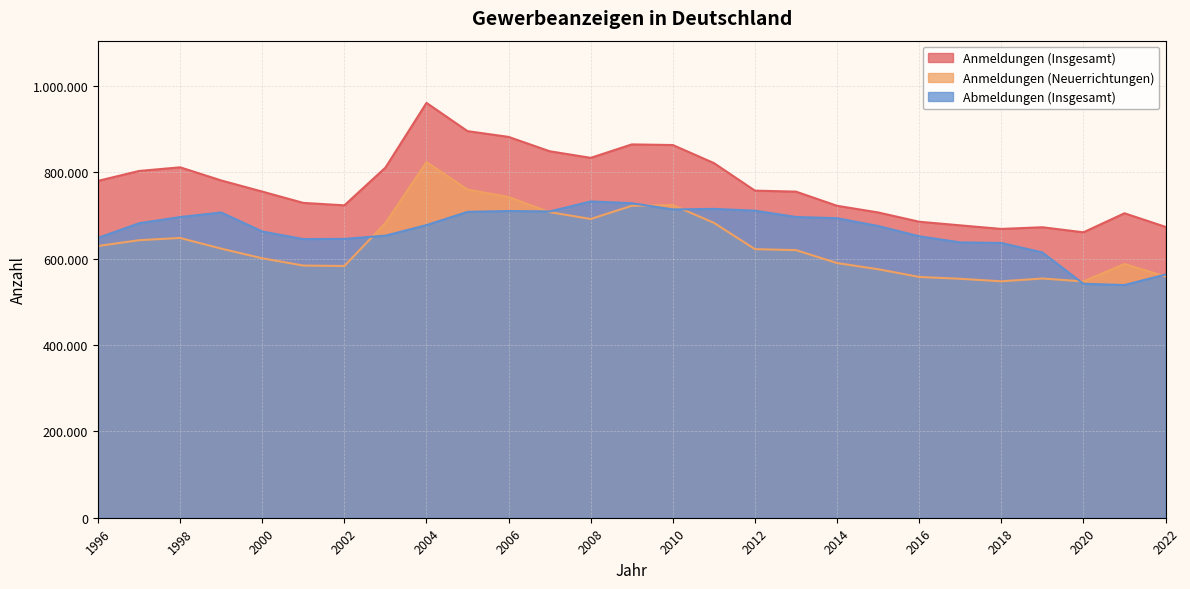

List the series in order of their overall mean, lowest first.

Anmeldungen (Neuerrichtungen), Abmeldungen (Insgesamt), Anmeldungen (Insgesamt)